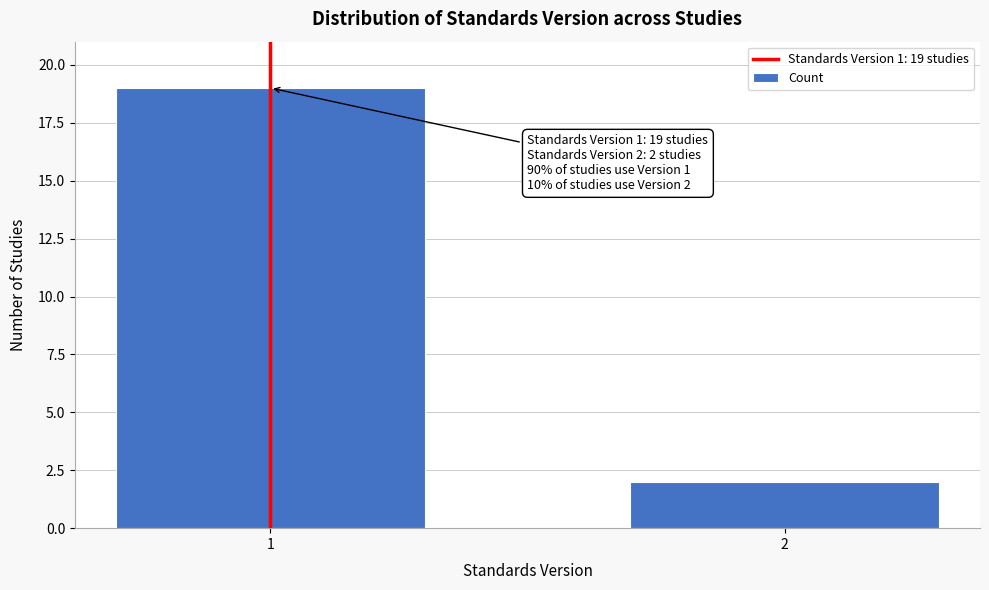

Reading left to right, transcribe all the data shown in this chart.

19	2